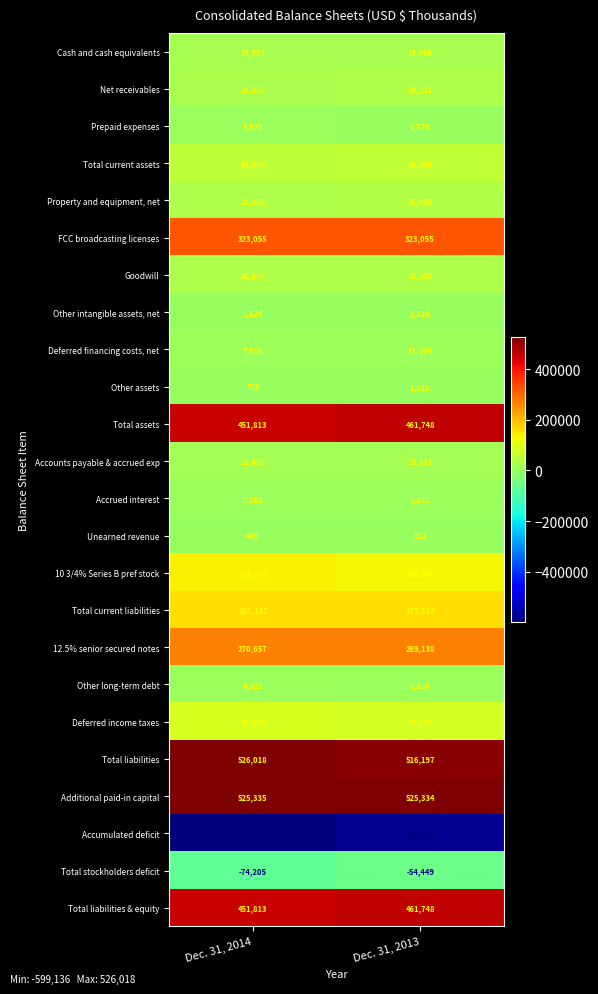

At which label is Deferred financing costs, net closest to 9587?

Dec. 31, 2014